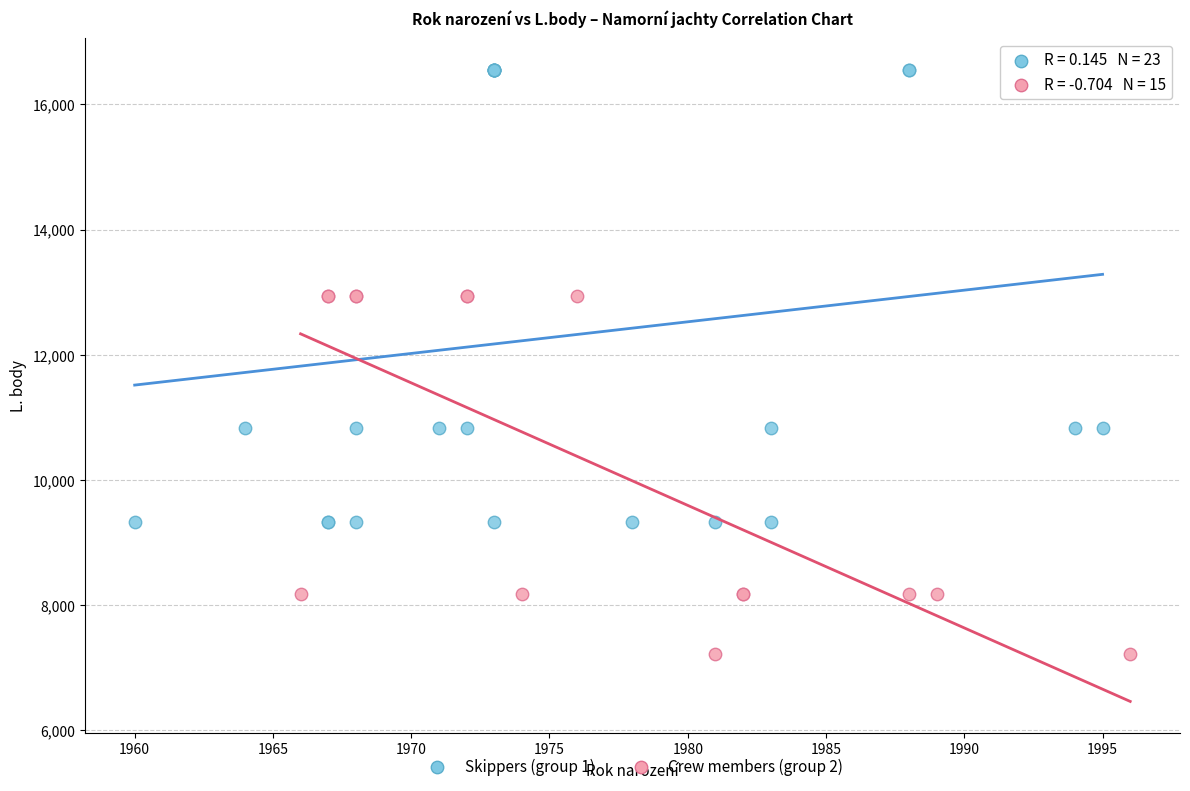

Which series contains the lowest Y value?

Crew members (group 2)